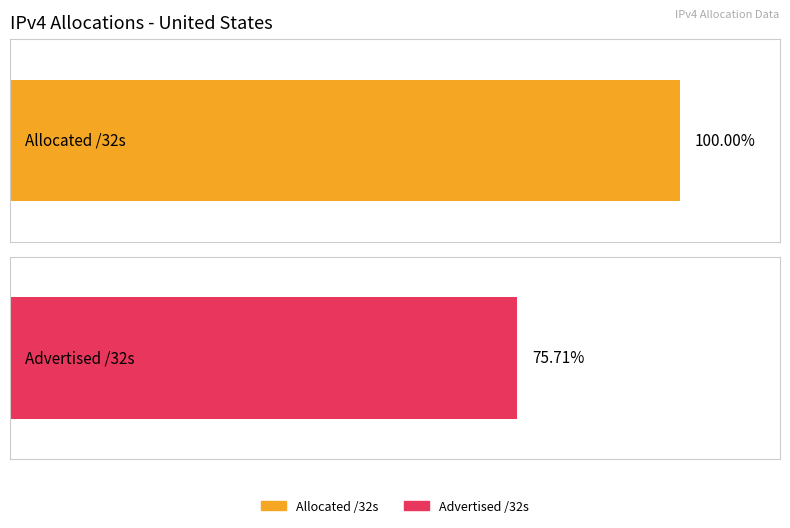

List the series in order of their peak value, lowest first.

Advertised /32s, Allocated /32s